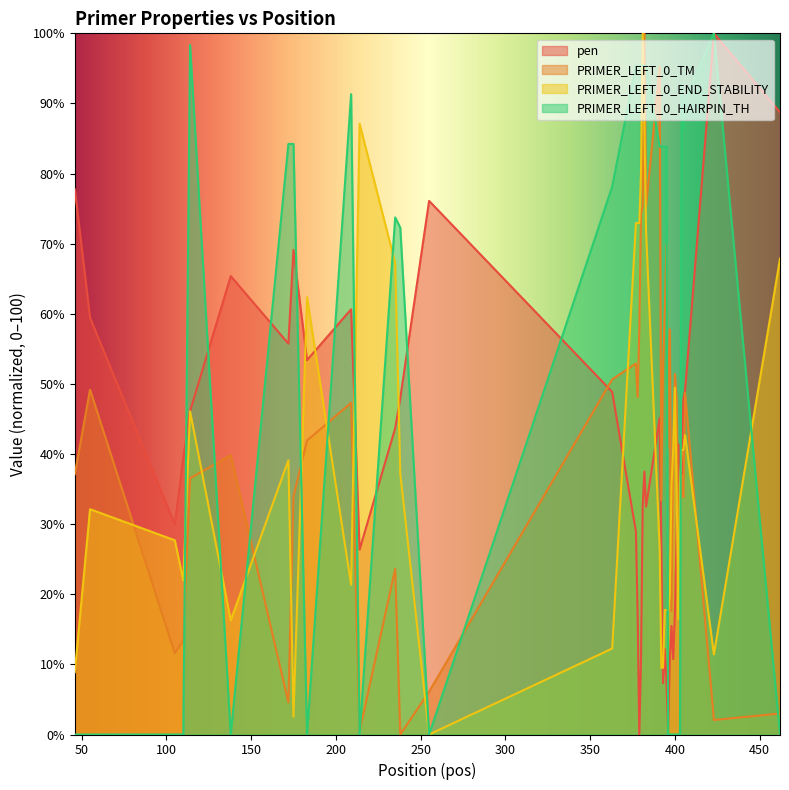

How many values in the PRIMER_LEFT_0_END_STABILITY series are below 35?

18